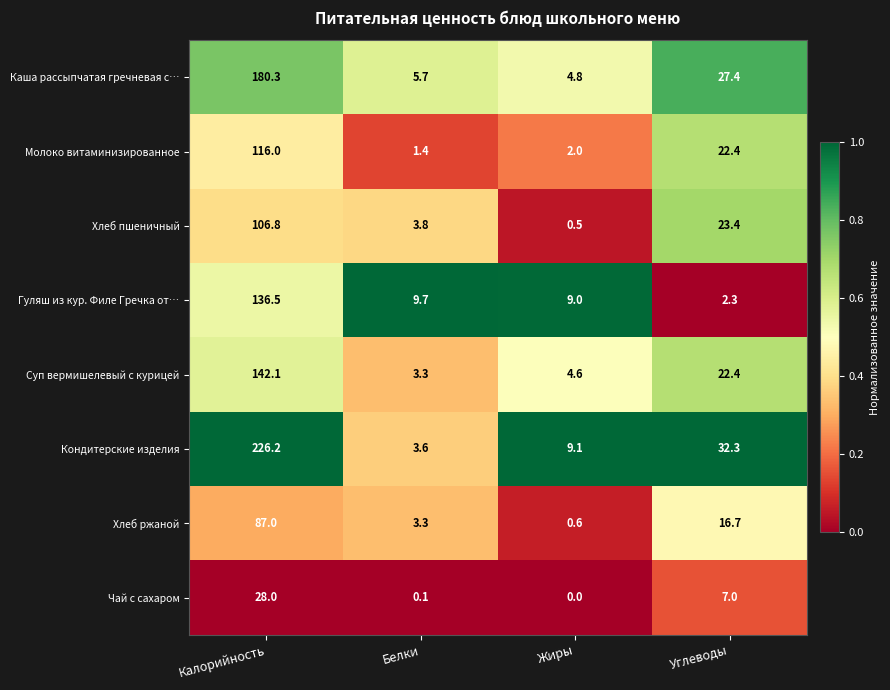

Between Калорийность and Углеводы, which series saw the biggest shift?

Кондитерские изделия